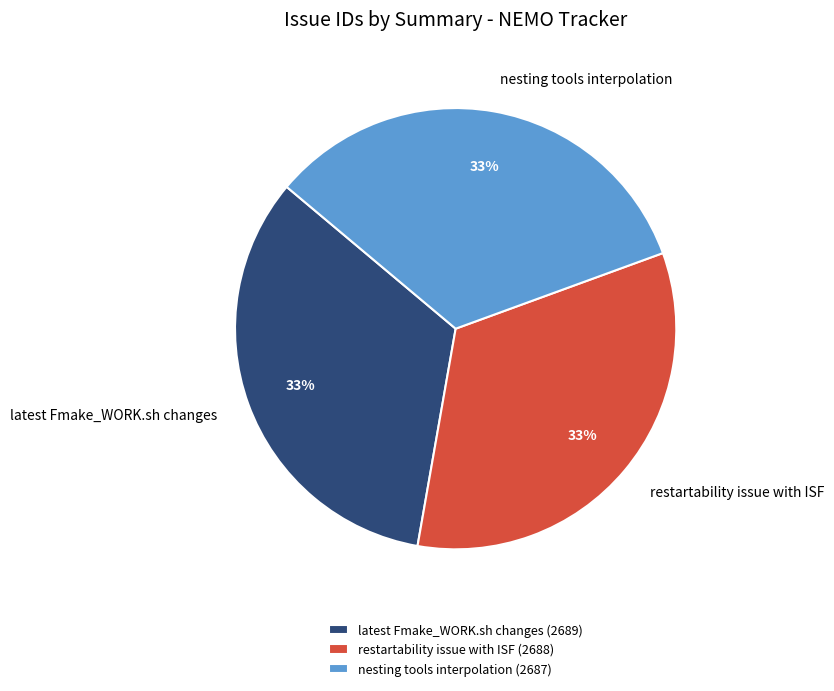

True or false: nesting tools interpolation accounts for 33% of the total.

True